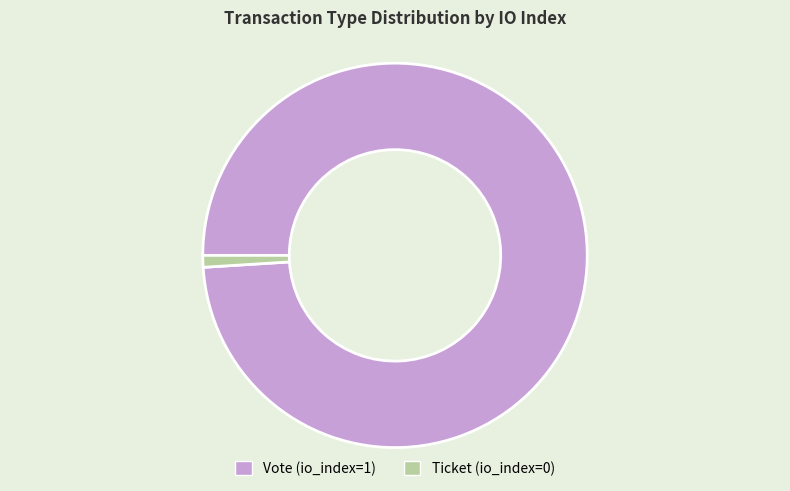

Do Vote and Ticket together represent more than half of the pie?

Yes